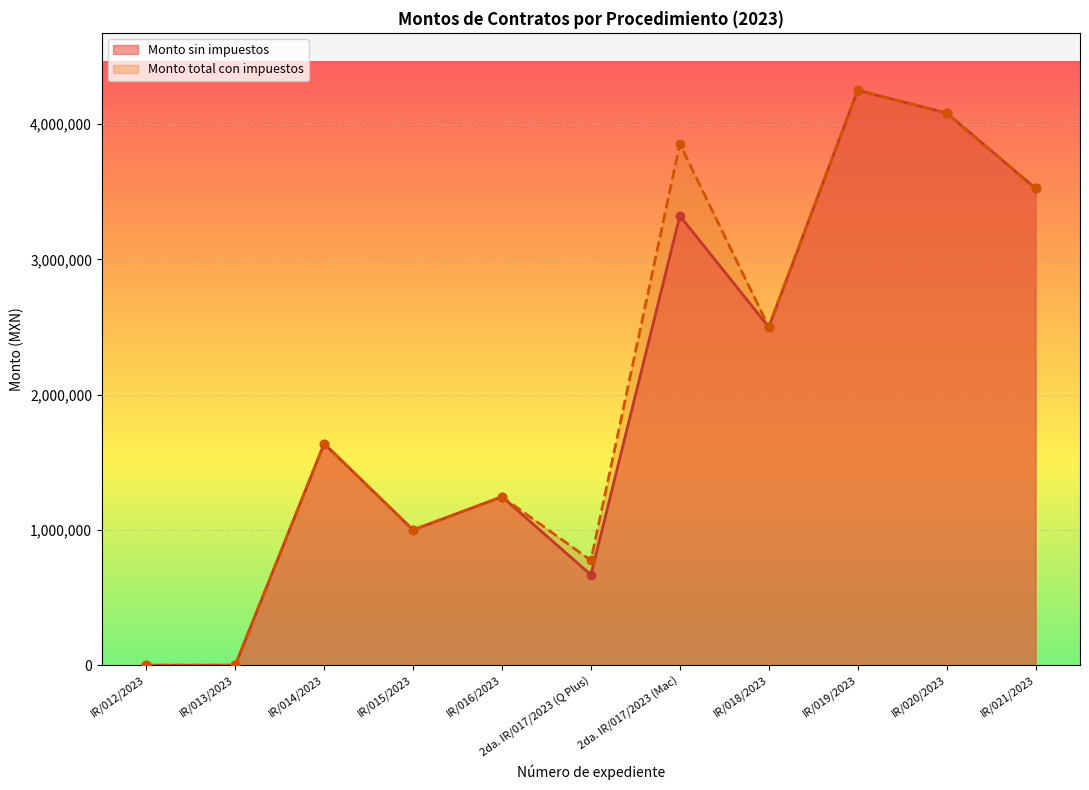

Is the value of Monto total con impuestos at IR/012/2023 greater than the value of Monto sin impuestos at IR/018/2023?

No